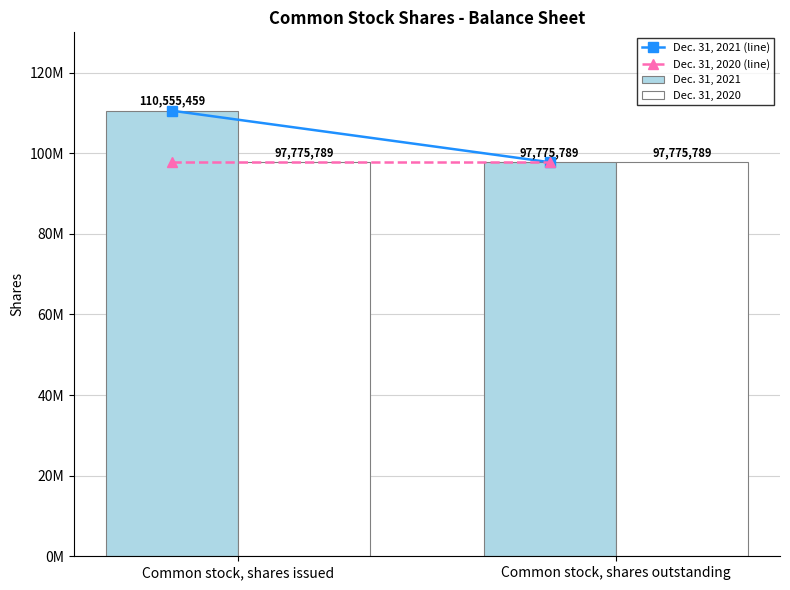

Which series has the widest spread of values?

Dec. 31, 2021